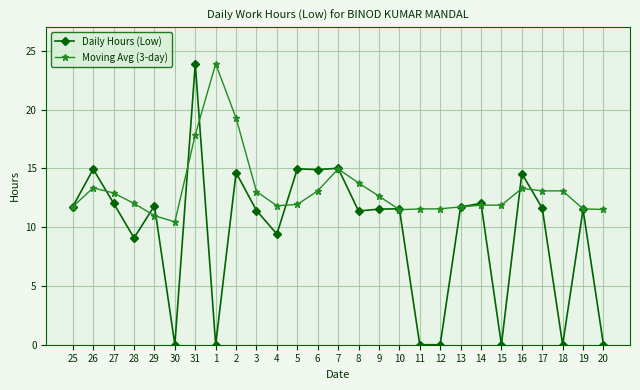

What is the difference between the highest and lowest values at 8?

2.4